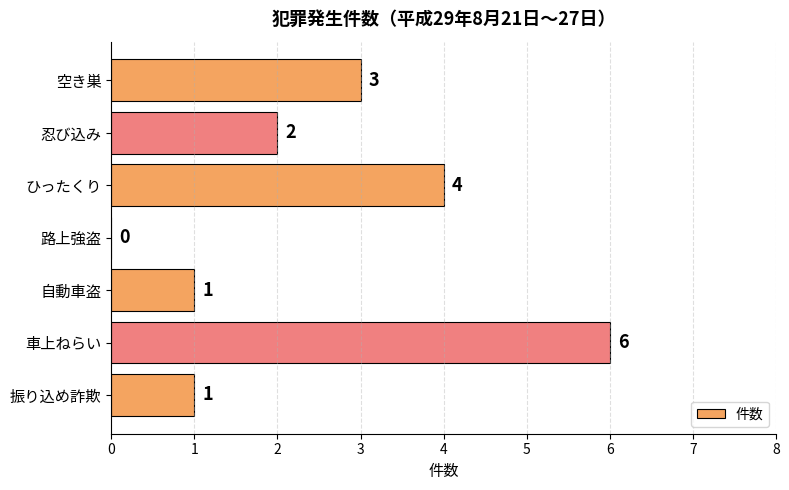

Between 空き巣 and 路上強盗, which is larger?

空き巣